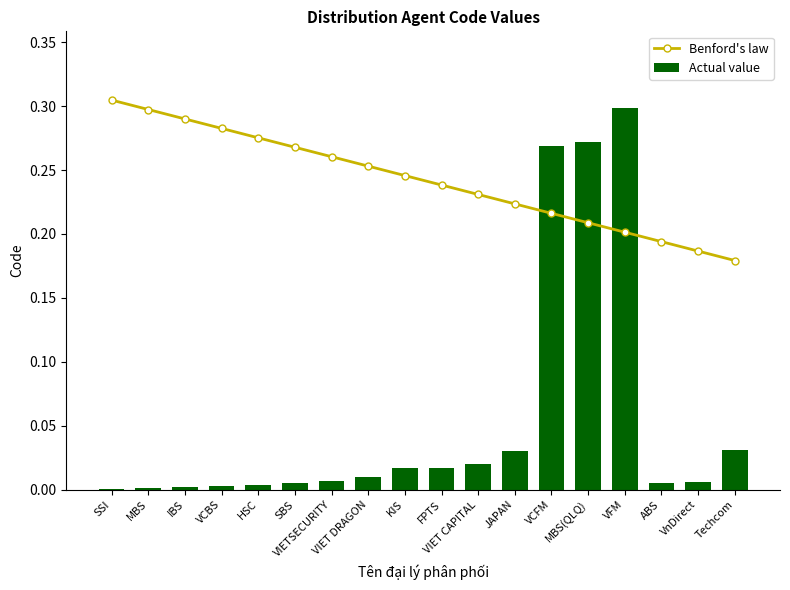

What is the label of the 4th bar from the left?

VCBS